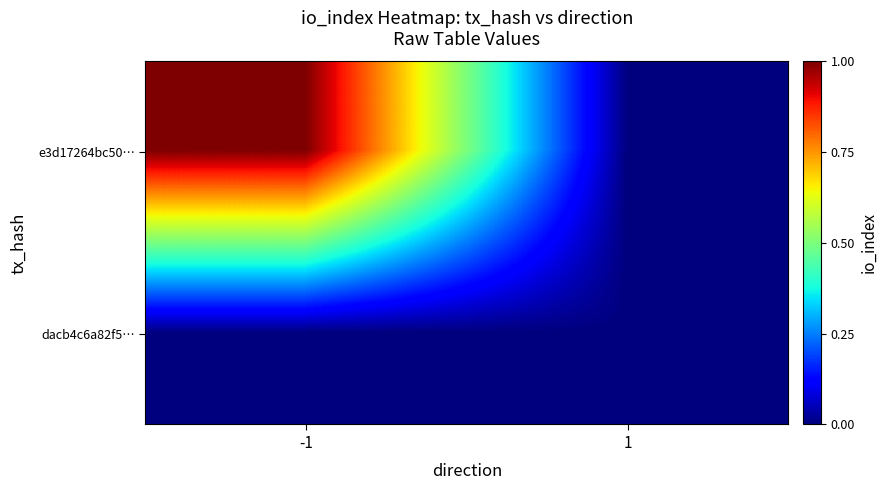

Reading right to left, extract all data points from this chart.

e3d17264bc50…: 1=0	-1=1
dacb4c6a82f5…: 1=0	-1=0